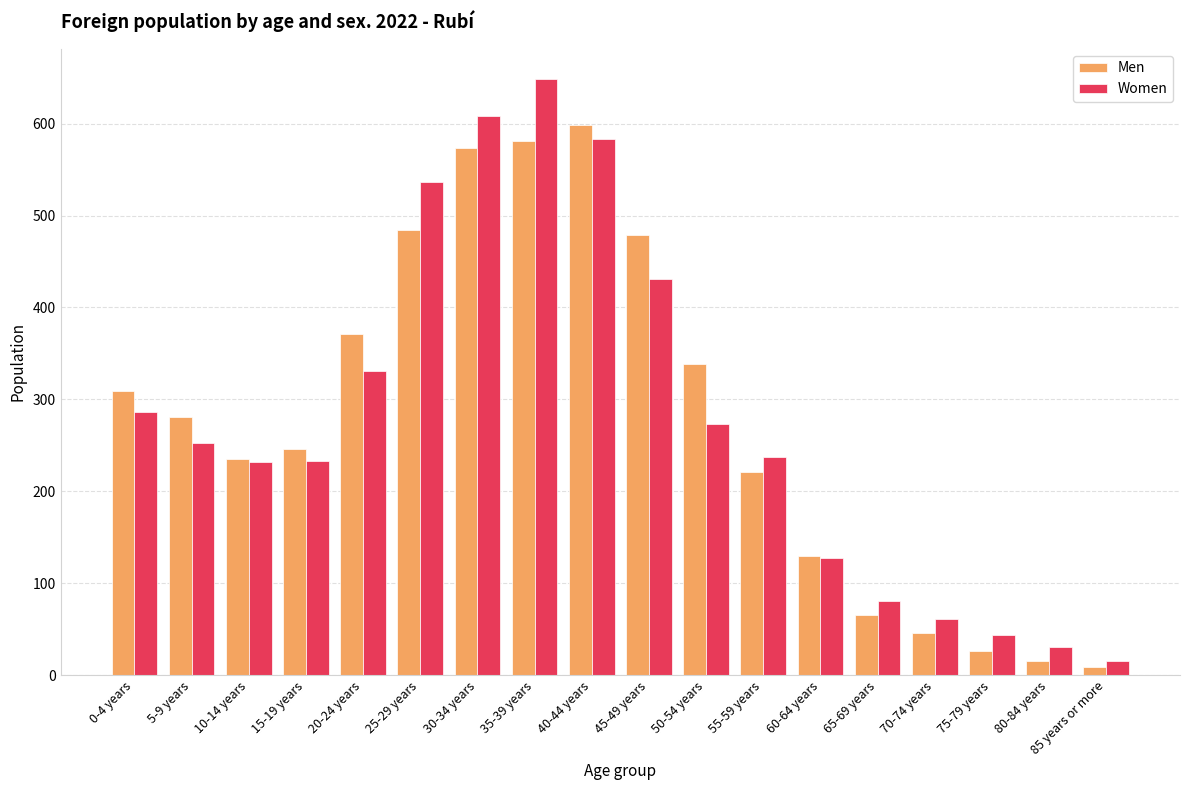

Which category has the highest value across all series?

35-39 years